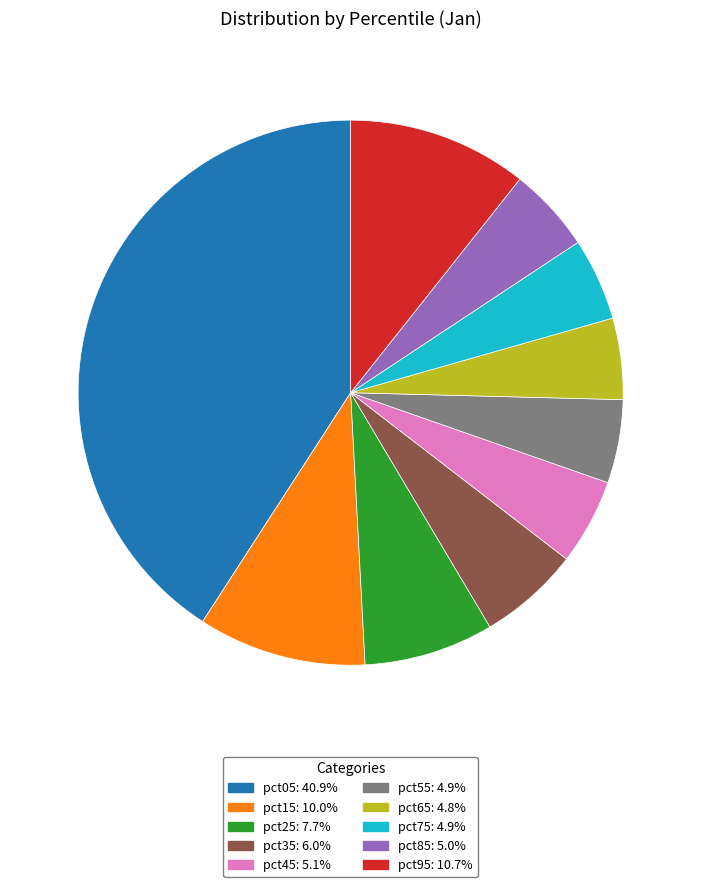

Is there any slice that represents more than half of the pie?

No